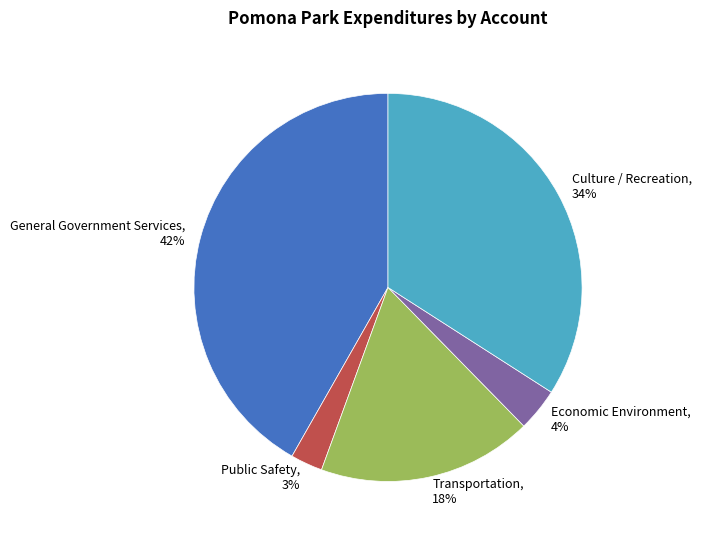

What percentage is the Economic Environment slice, to the nearest percent?

4%